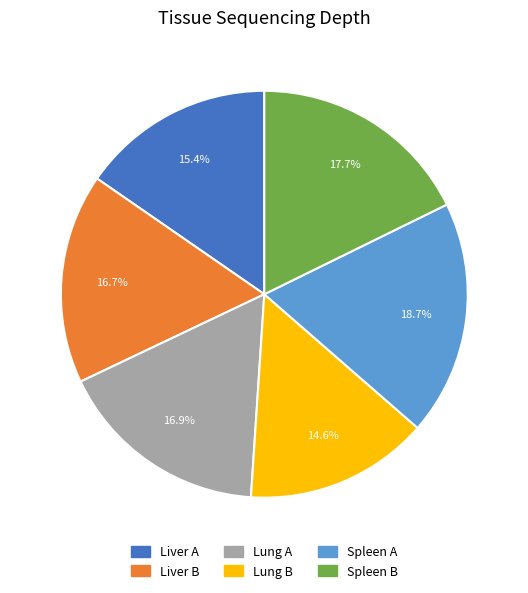

What is the largest slice in the pie chart?

Spleen A